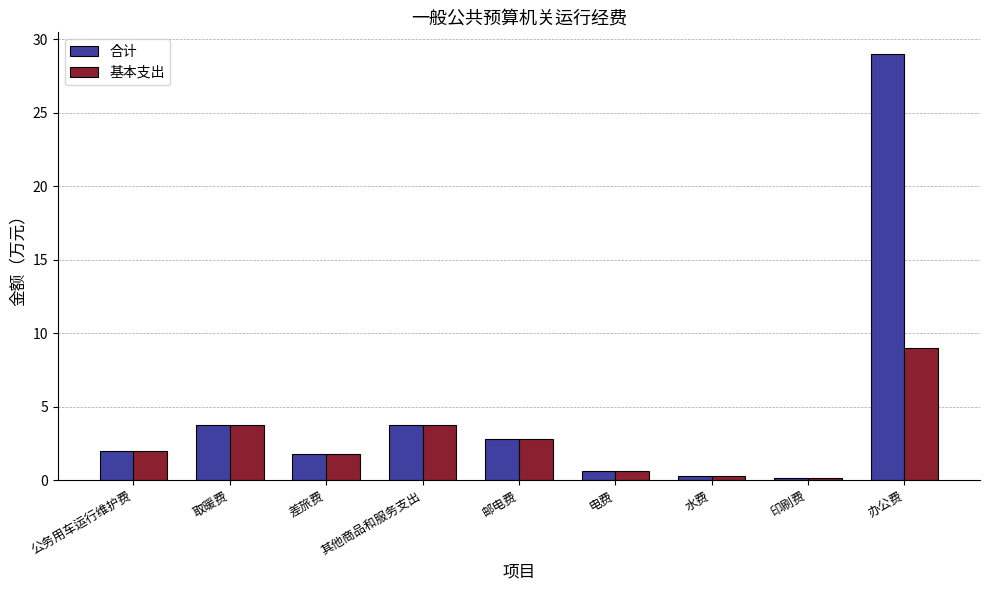

Reading left to right, extract all data points from this chart.

合计: 公务用车运行维护费=2.0	取暖费=3.8	差旅费=1.8	其他商品和服务支出=3.8	邮电费=2.8	电费=0.7	水费=0.3	印刷费=0.1	办公费=29.0
基本支出: 公务用车运行维护费=2.0	取暖费=3.8	差旅费=1.8	其他商品和服务支出=3.8	邮电费=2.8	电费=0.7	水费=0.3	印刷费=0.1	办公费=9.0